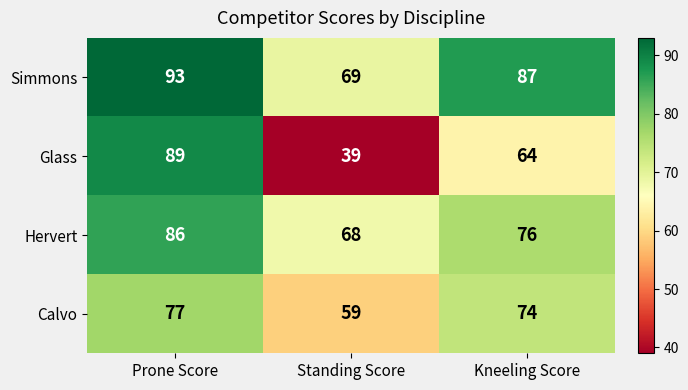

What is the total value across all series at Standing Score?

235